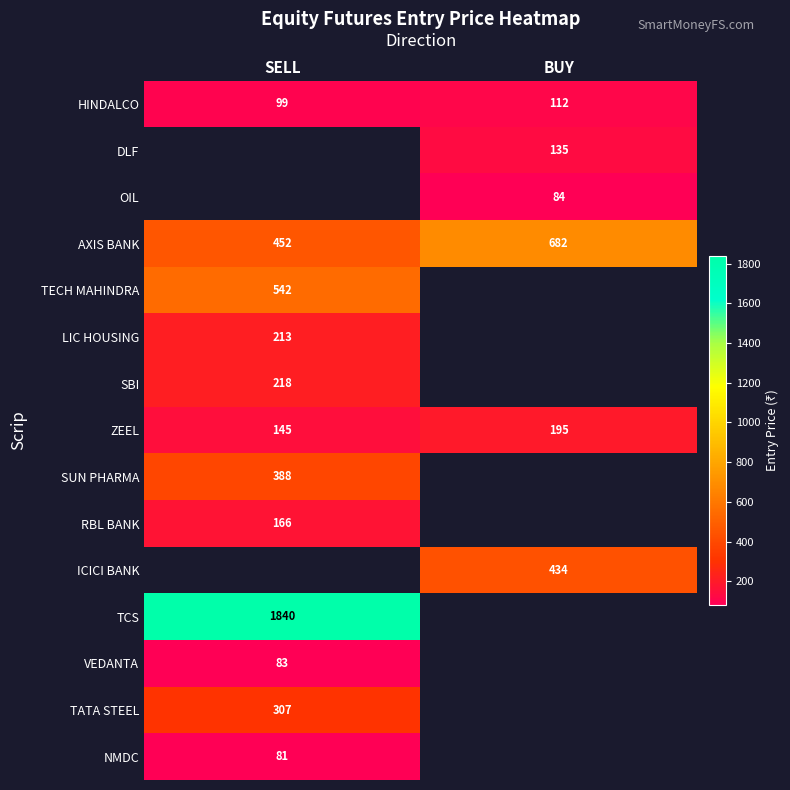

The value of HINDALCO at SELL is 59.0. True or false?

False